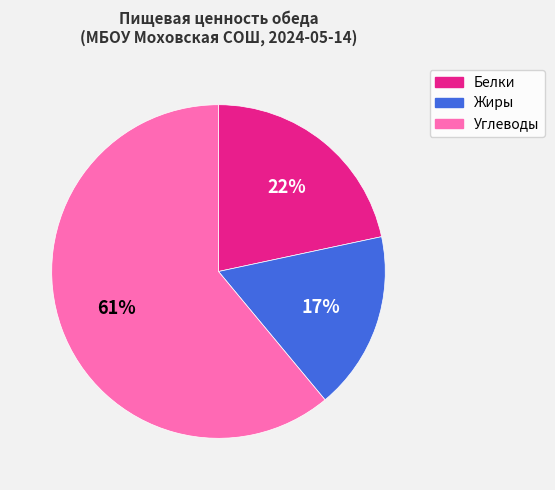

To the nearest percent, what is the combined percentage of Жиры and Углеводы?

78%